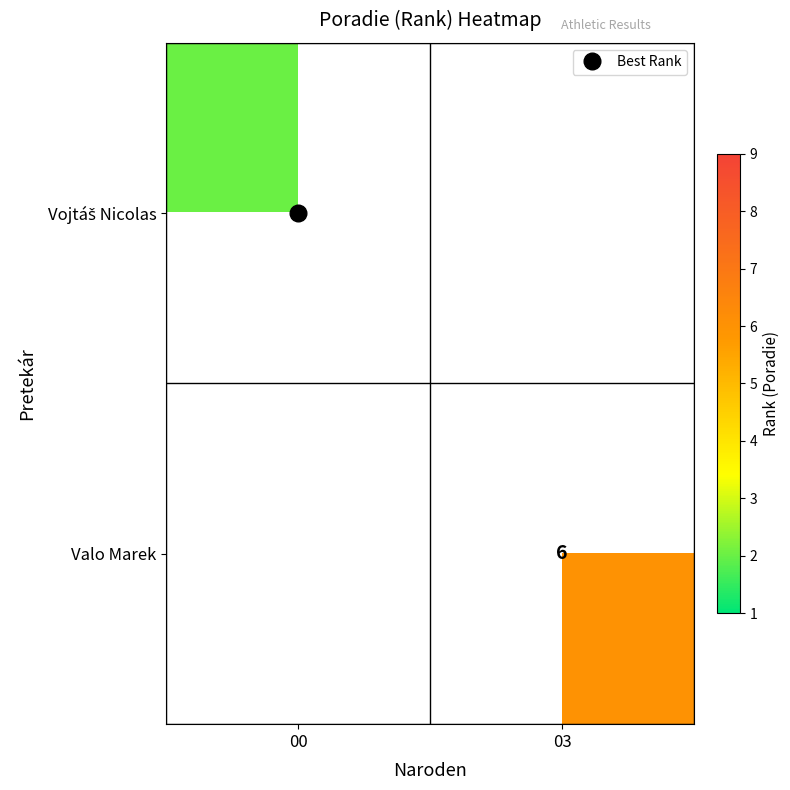

What is the smallest value displayed?

2.0